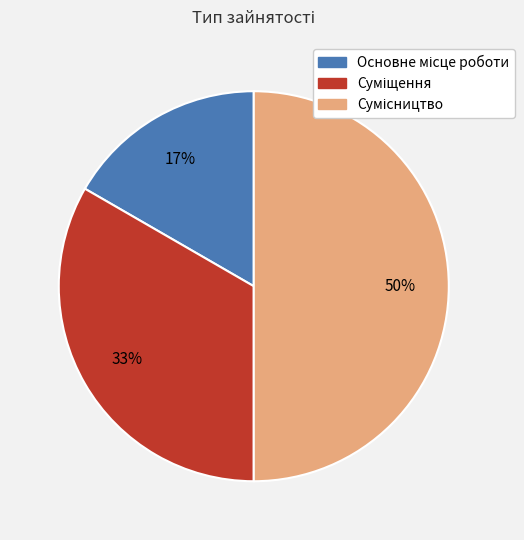

To the nearest percent, what is the difference between the largest and smallest slice percentages?

33%